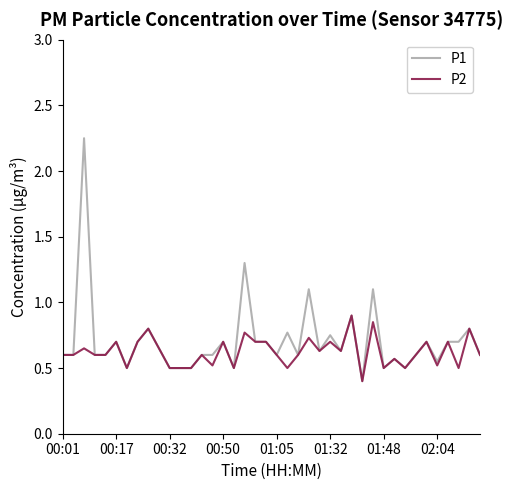

What is the highest value of the P2 series?

0.9